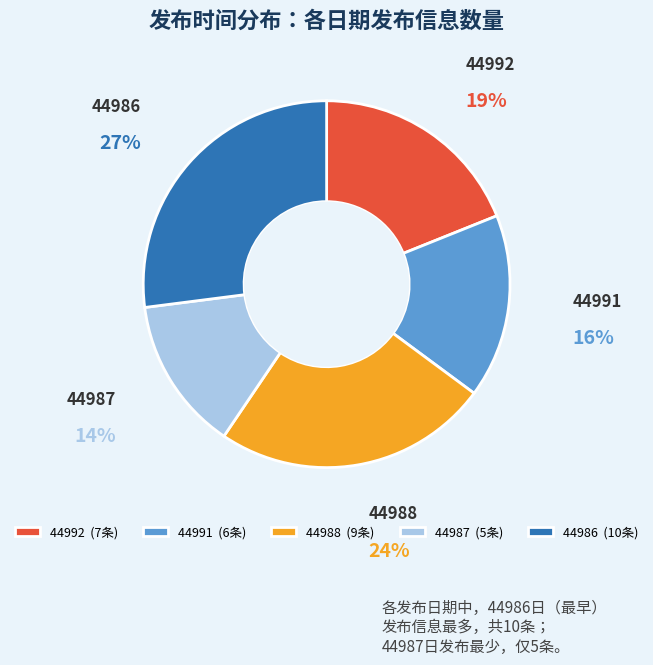

True or false: 44988 accounts for 30% of the total.

False